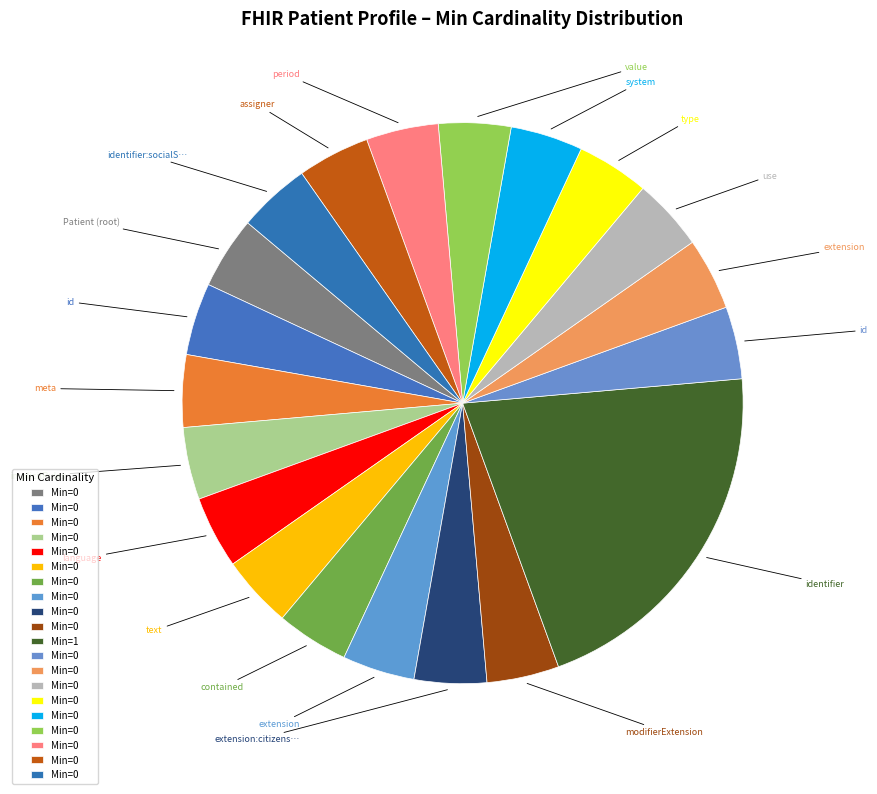

What is the smallest slice in the pie chart?

Patient (root)